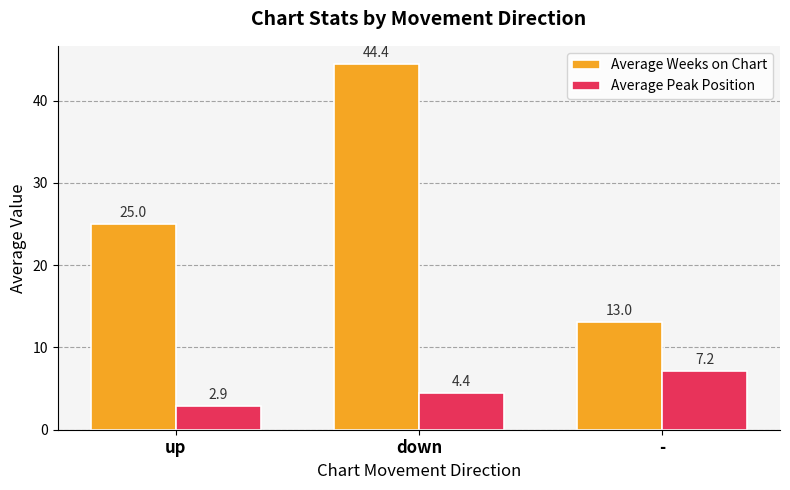

At which category is the sum across all series the highest?

down